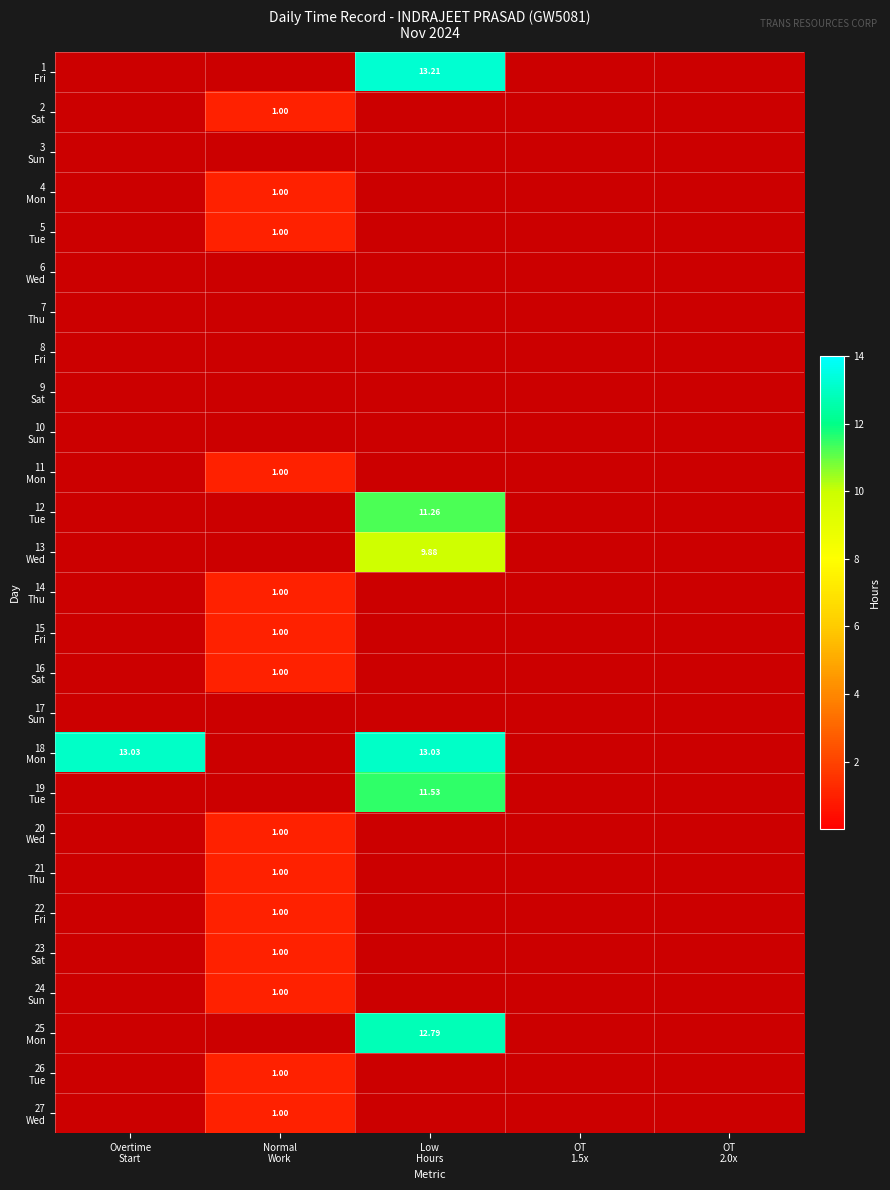

Rank the categories by 16 Sat value from highest to lowest.

Normal Work, Overtime Start, Low Hours, OT 1.5x, OT 2.0x